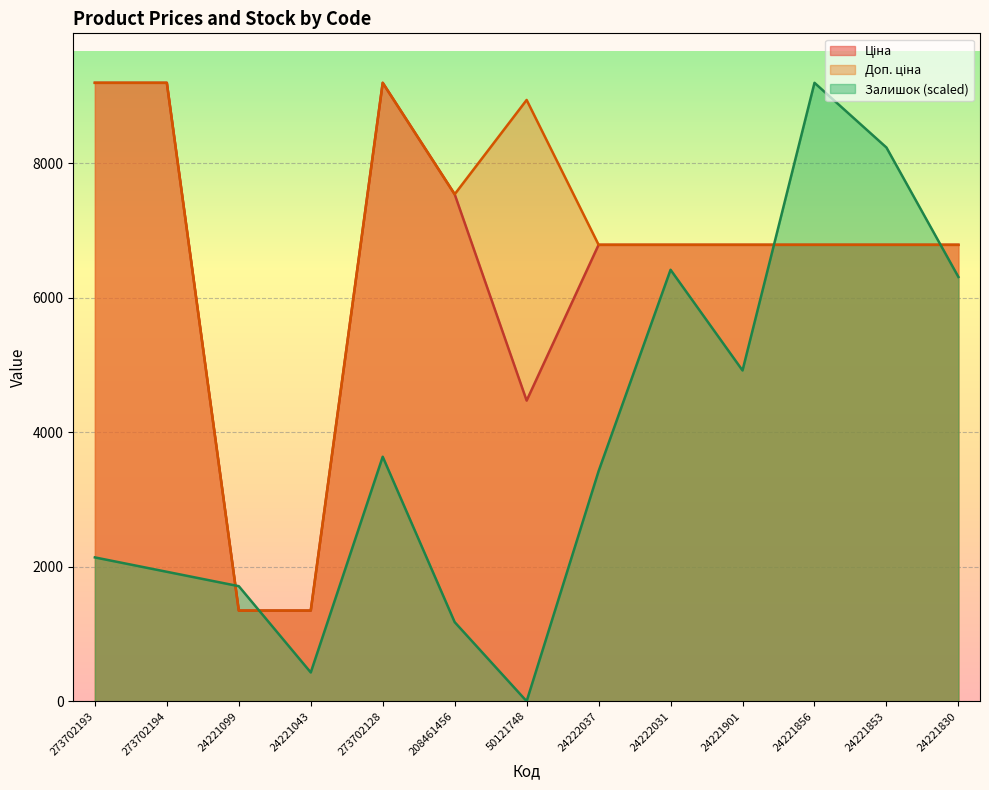

Reading right to left, extract all data points from this chart.

Ціна: 24221830=6787.1	24221853=6787.1	24221856=6787.1	24221901=6787.1	24222031=6787.1	24222037=6787.1	50121748=4470.6	208461456=7539.3	273702128=9196.3	24221043=1347.9	24221099=1347.9	273702194=9196.3	273702193=9196.3
Доп. ціна: 24221830=6787.1	24221853=6787.1	24221856=6787.1	24221901=6787.1	24222031=6787.1	24222037=6787.1	50121748=8941.2	208461456=7539.3	273702128=9196.3	24221043=1348.0	24221099=1348.0	273702194=9196.3	273702193=9196.3
Залишок: 24221830=6309.1	24221853=8233.9	24221856=9196.3	24221901=4918.9	24222031=6416.0	24222037=3421.9	50121748=0.0	208461456=1176.3	273702128=3635.7	24221043=427.7	24221099=1710.9	273702194=1924.8	273702193=2138.7